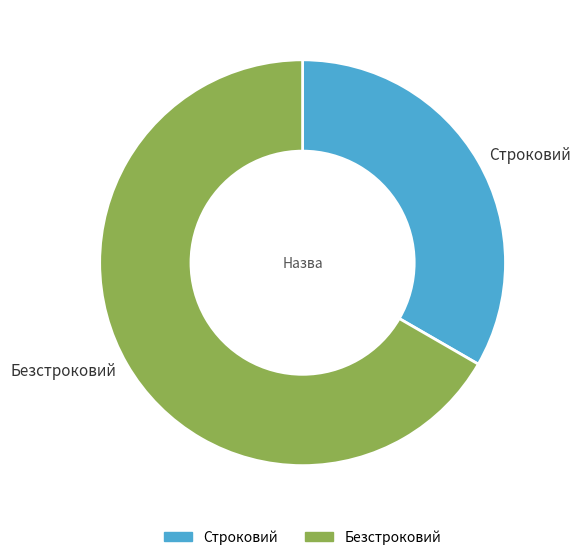

Which slice represents more than half of the pie?

Безстроковий